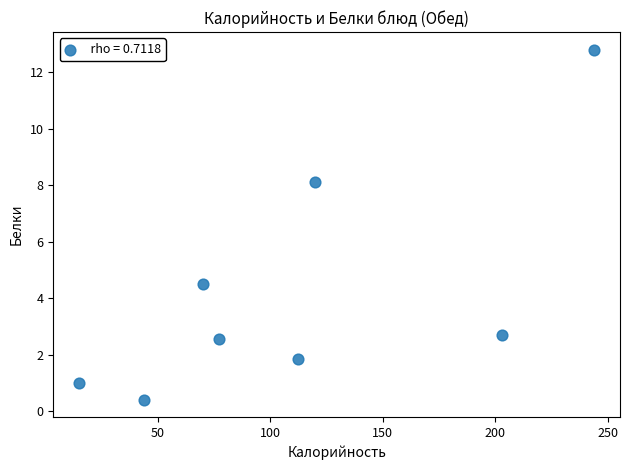

What Y value in the scatter plot is closest to 6?

4.5